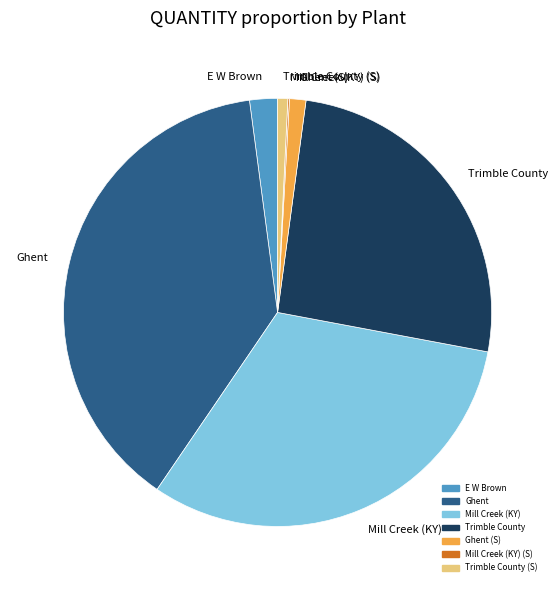

Does Trimble County (S) represent more than half of the total?

No